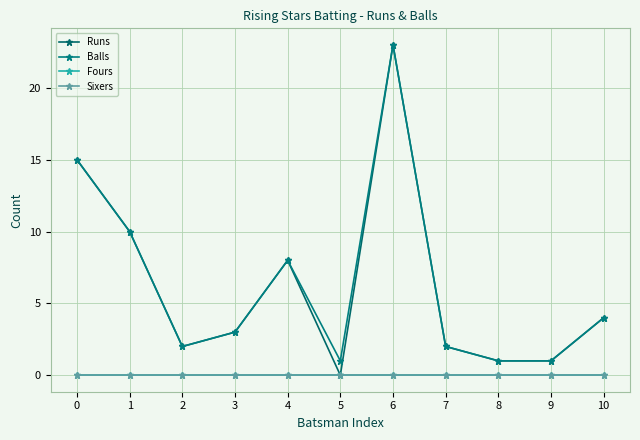

Count the number of categories in the chart.

11